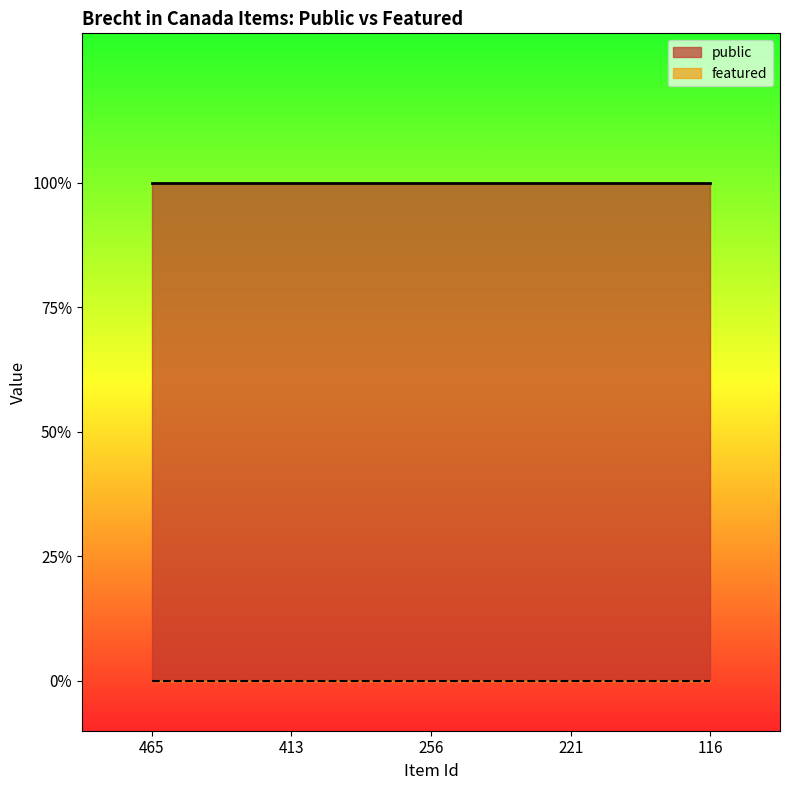

True or false: public and featured cross at least once.

False